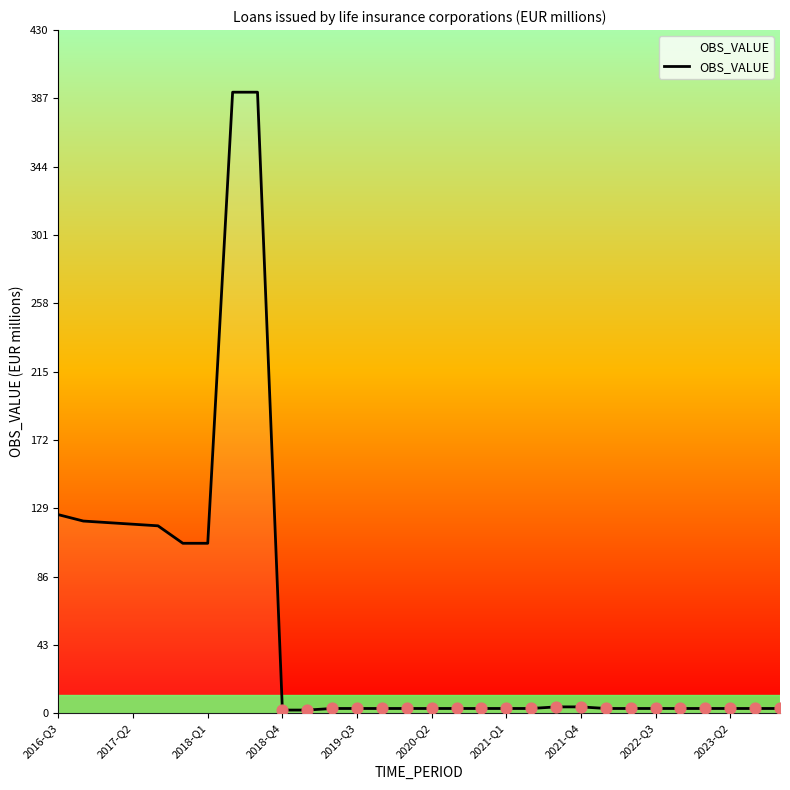

What is the greatest value displayed?

391